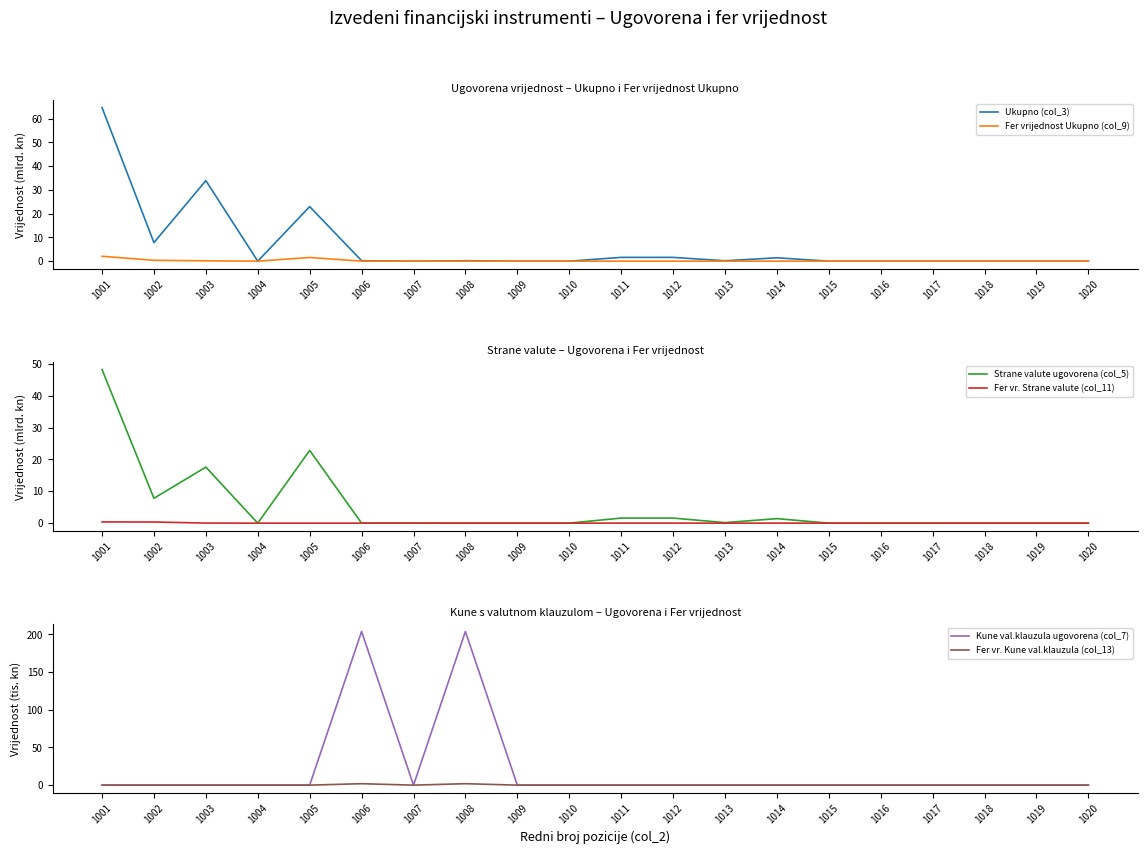

What is the average value of the Fer vrijednost Ukupno (col_9) series?

0.2